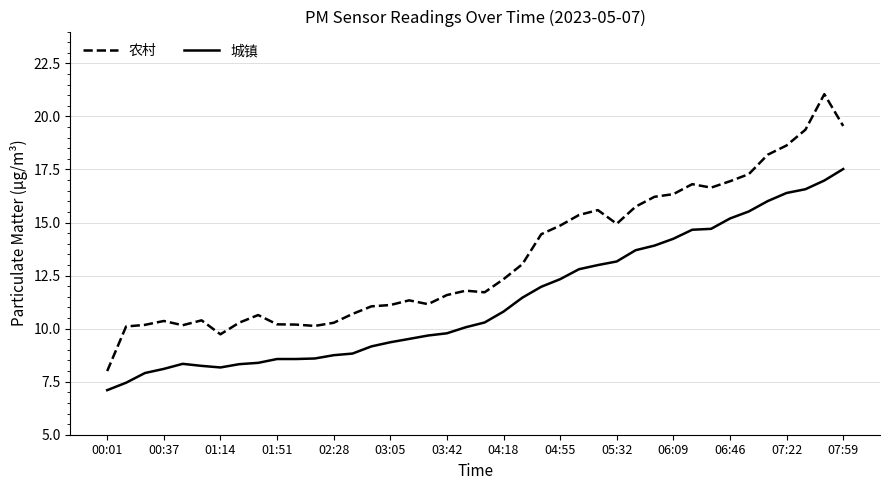

What is the highest value of the 农村 series?

21.1